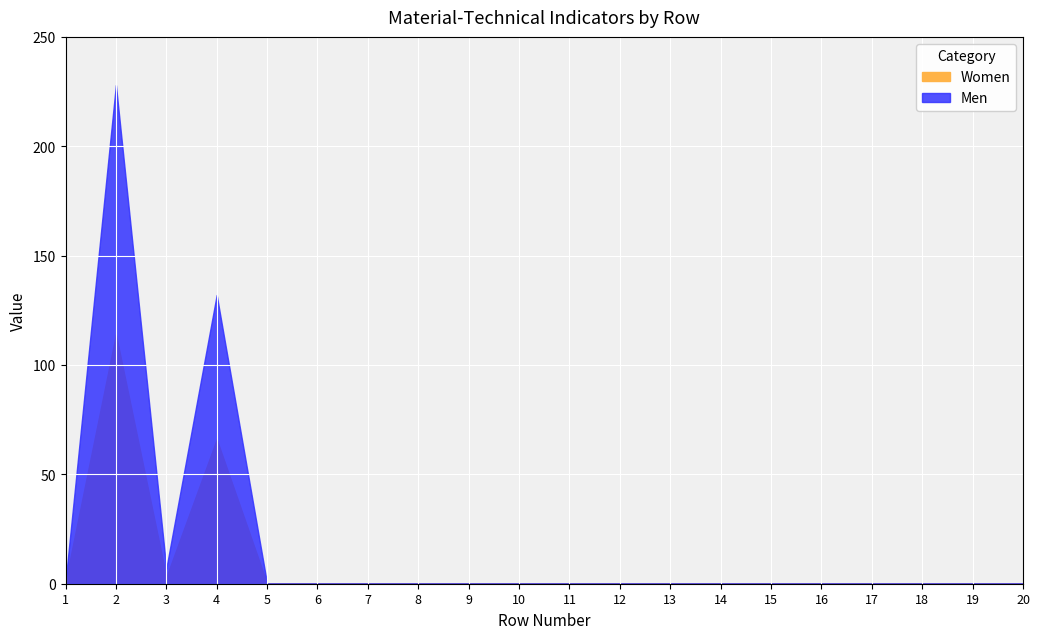

The value of Men at 10 is 0. True or false?

True